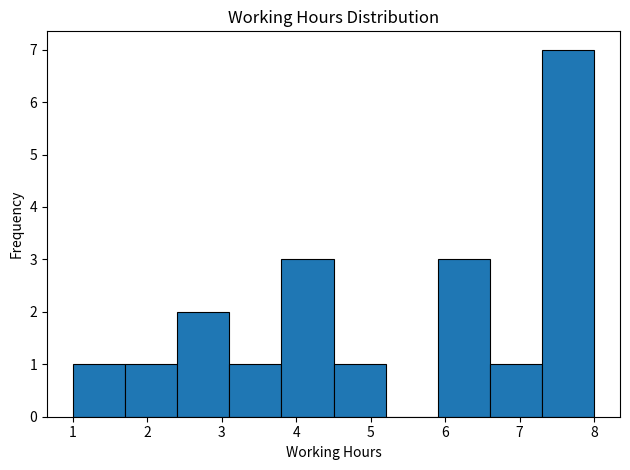

Over which range of the x-axis is the bar tallest?

7.3 to 8.0